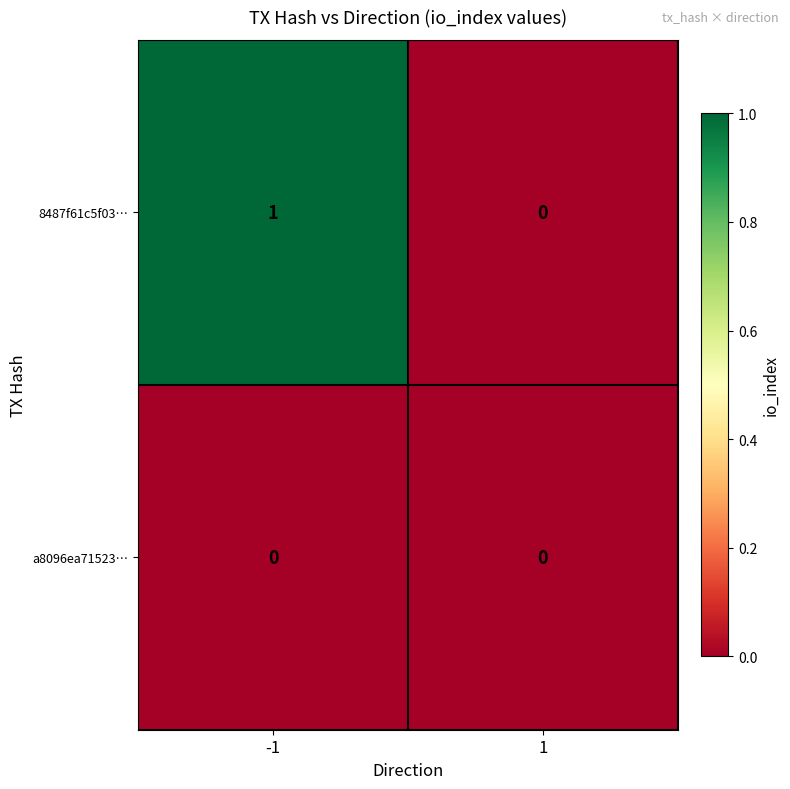

How many data points does each series have?

2